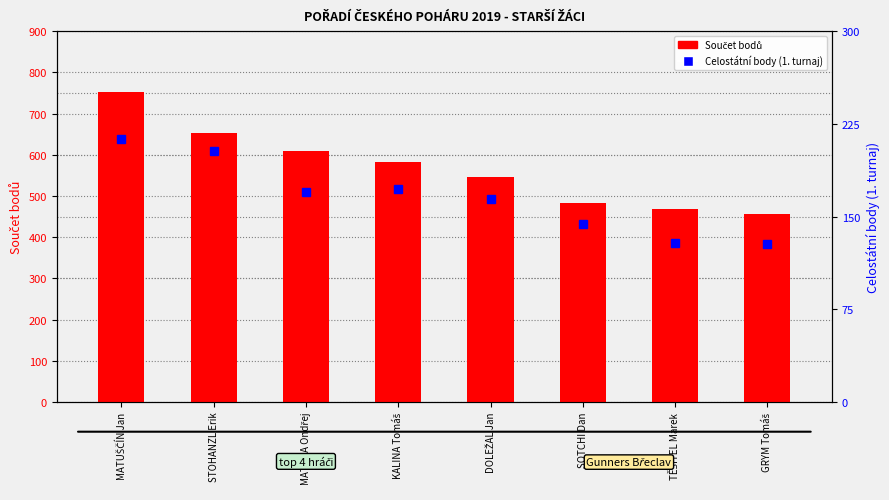

What is the value of the Součet bodů bar at the 3rd from the left?

608